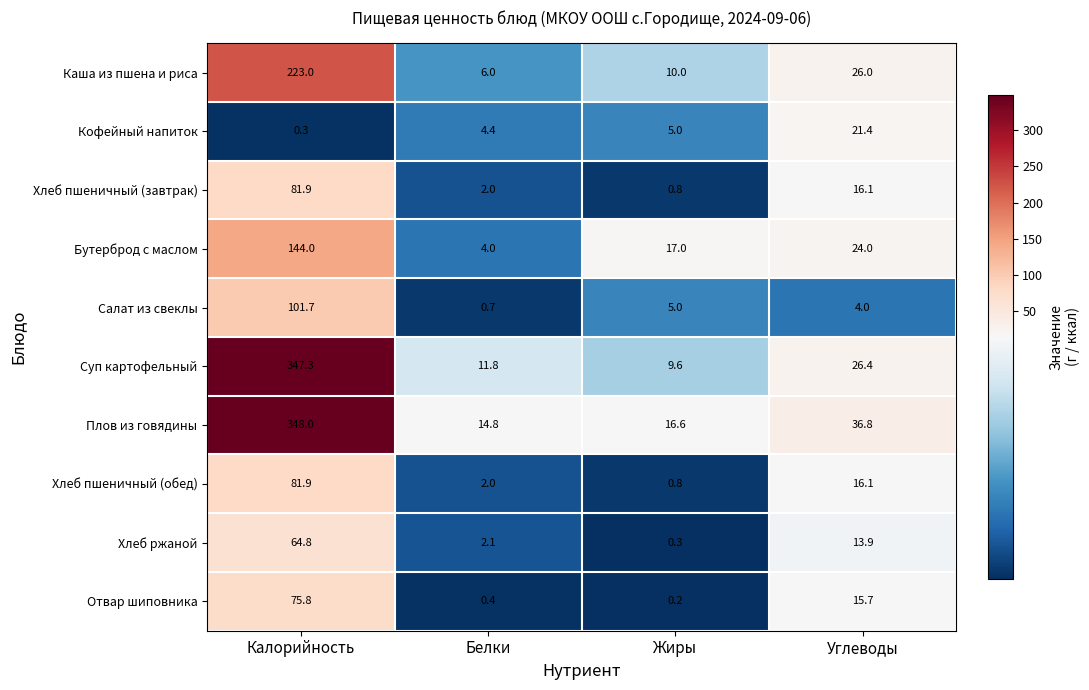

At how many categories does at least one series exceed 30?

2